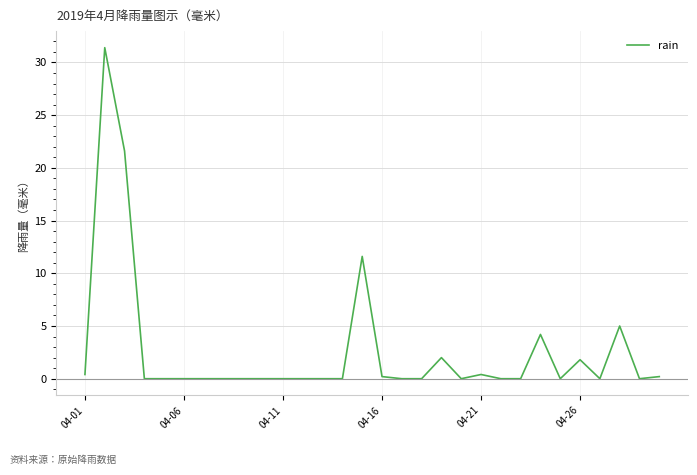

What is the maximum value shown in the chart?

31.4